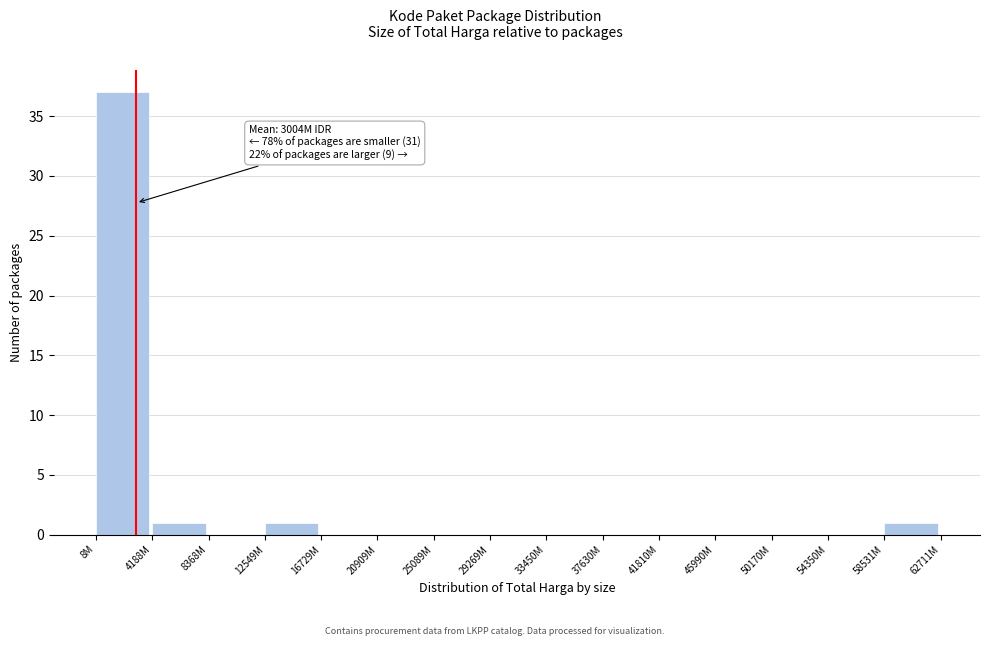

Reading left to right, what are all the values shown in this chart?

8M=37	4188M=1	8368M=0	12549M=1	16729M=0	20909M=0	25089M=0	29269M=0	33450M=0	37630M=0	41810M=0	45990M=0	50170M=0	54350M=0	58531M=1